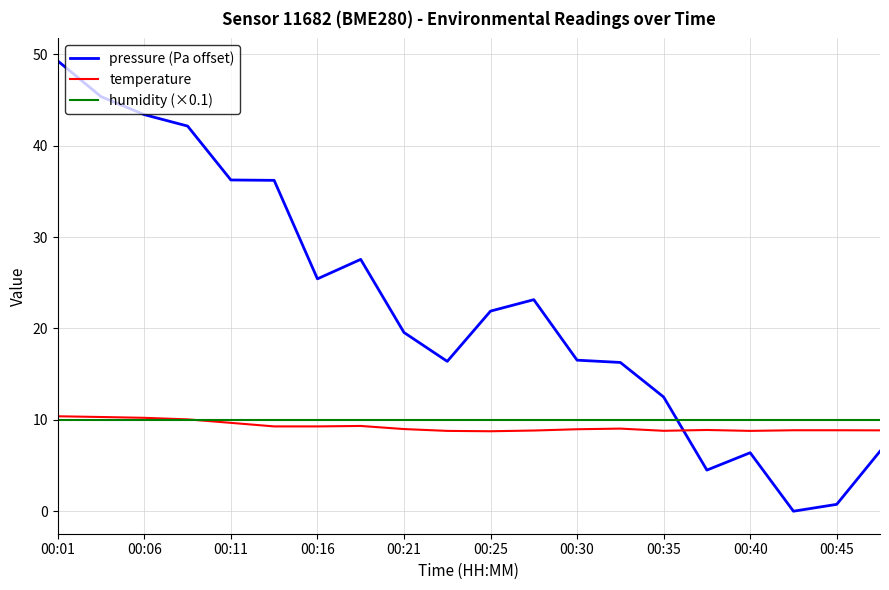

True or false: pressure (Pa offset) and temperature cross at least once.

True